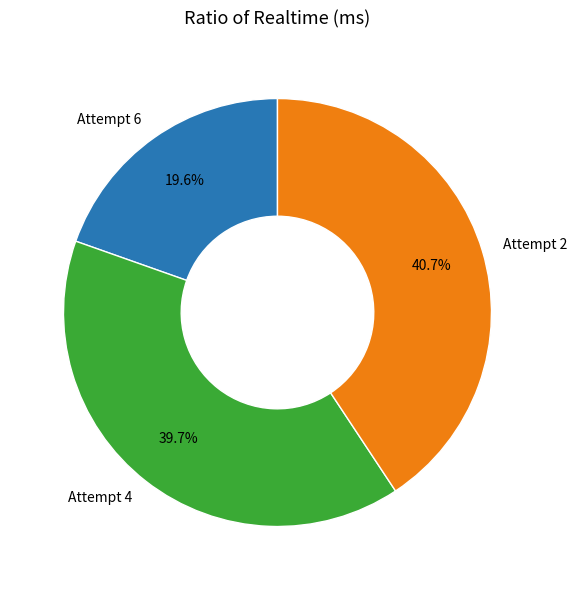

How many slices are in this pie chart?

3